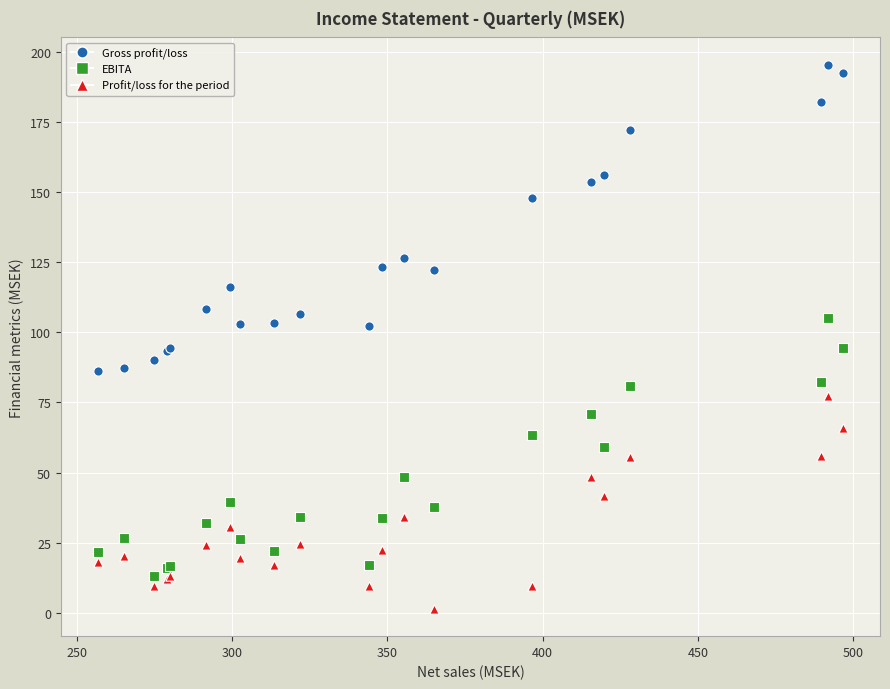

What are all the series names shown in the legend?

Gross profit/loss, EBITA, Profit/loss for the period